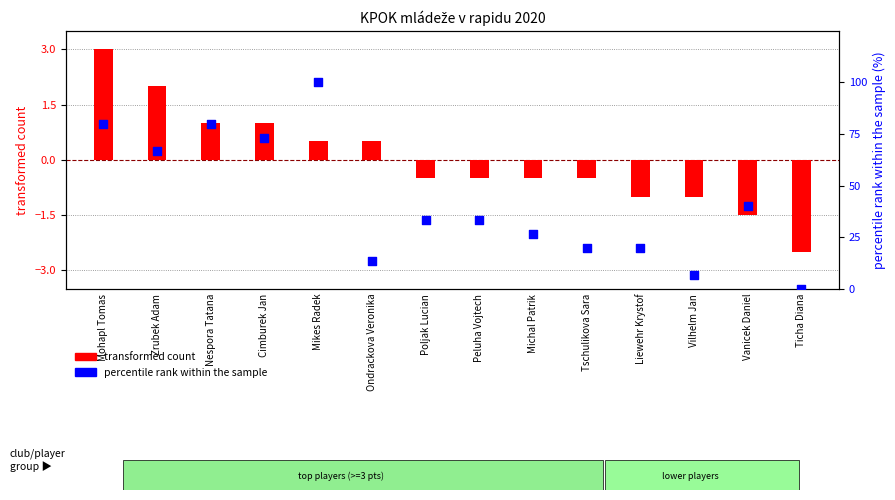

Which series contains the highest Y value?

percentile rank within the sample